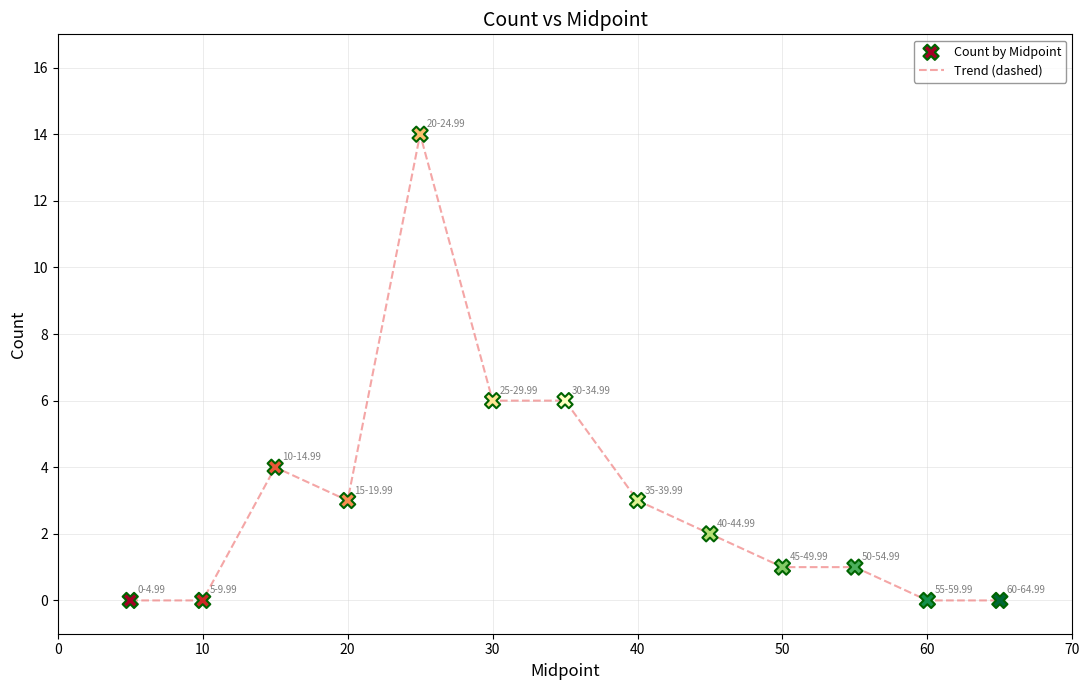

What is the difference between the maximum and minimum values?

14